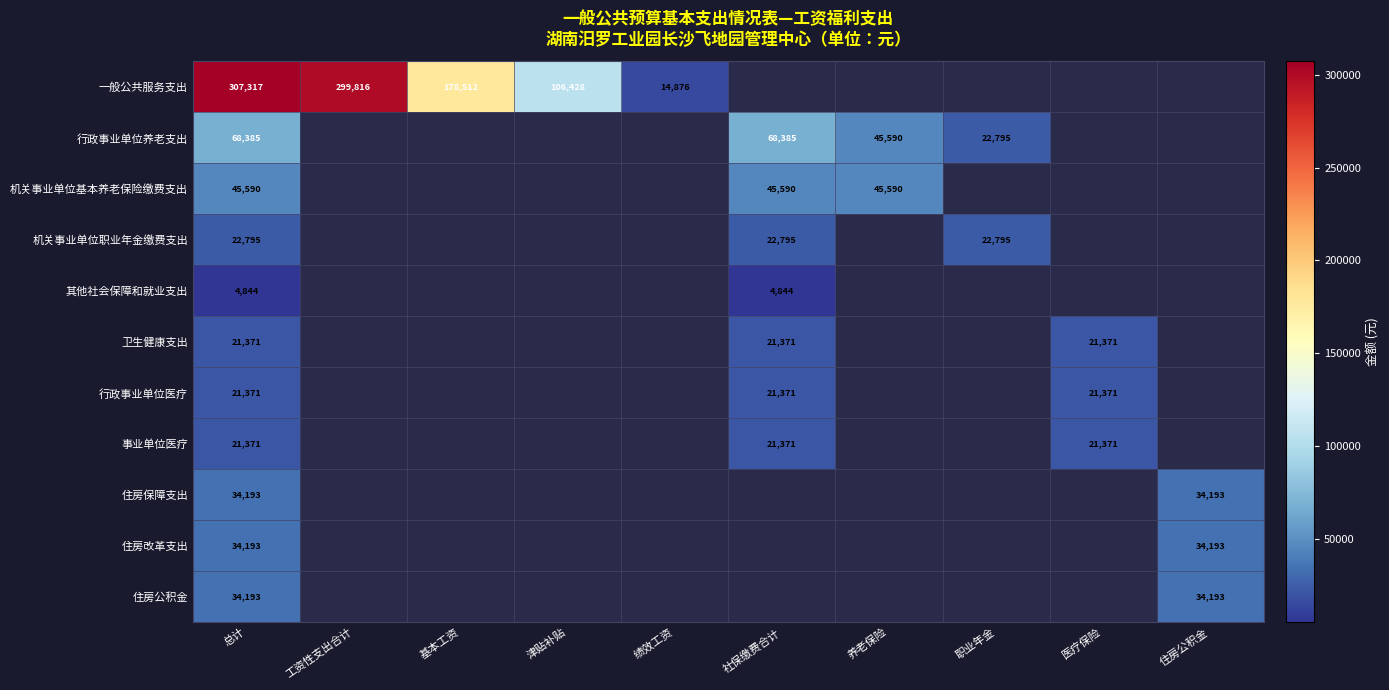

The 一般公共服务支出 series shows 45606 at 基本工资. True or false?

False